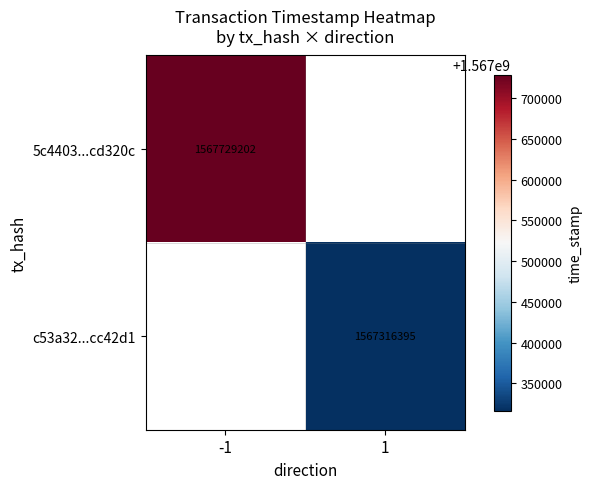

The 5c4403...cd320c series shows 2446552695 at -1. True or false?

False